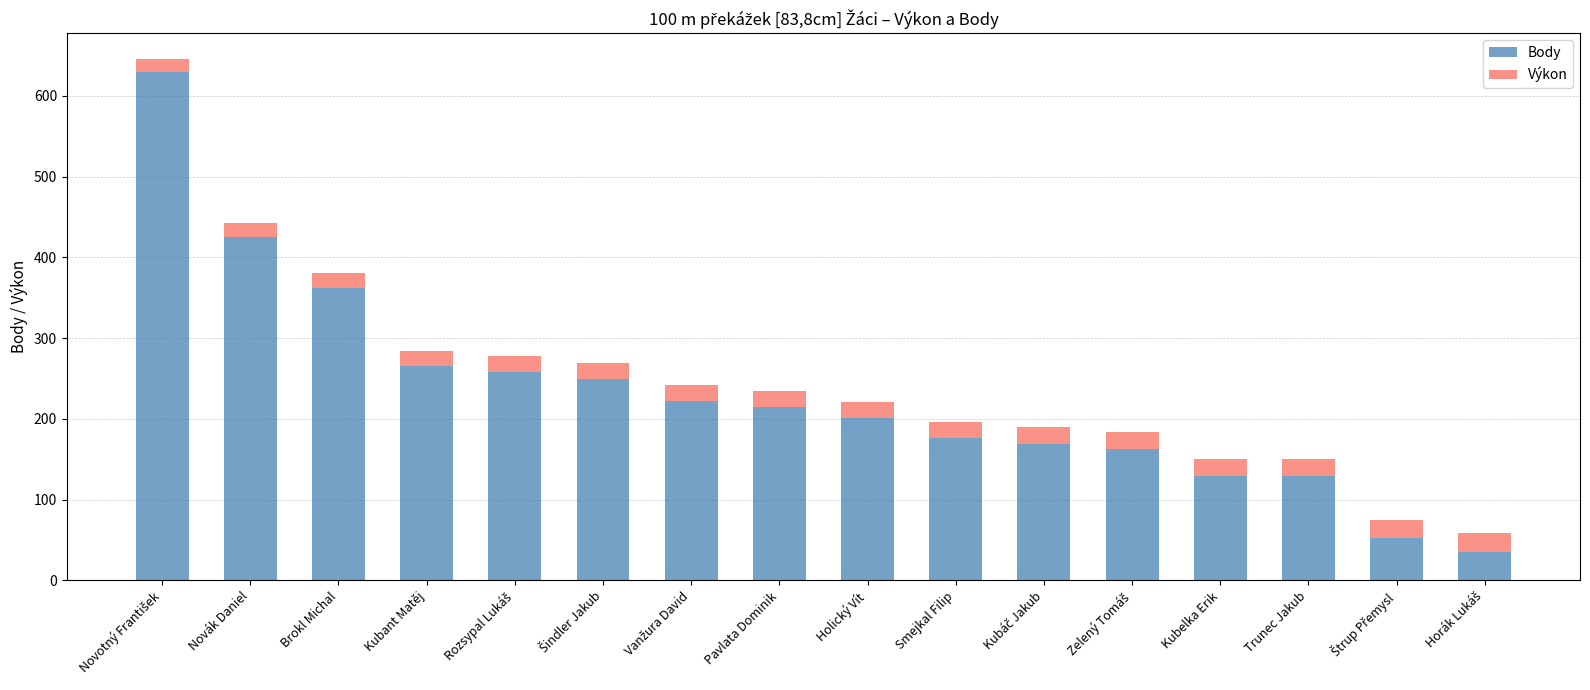

True or false: Body has a value of 174.3 at Brokl Michal.

False